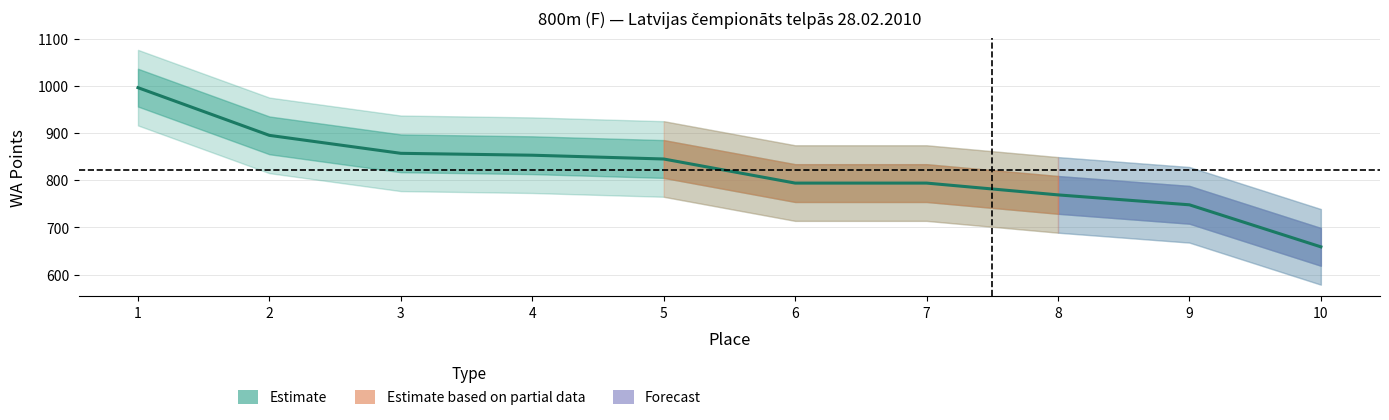

Is this an area chart (filled region under the line)?

No